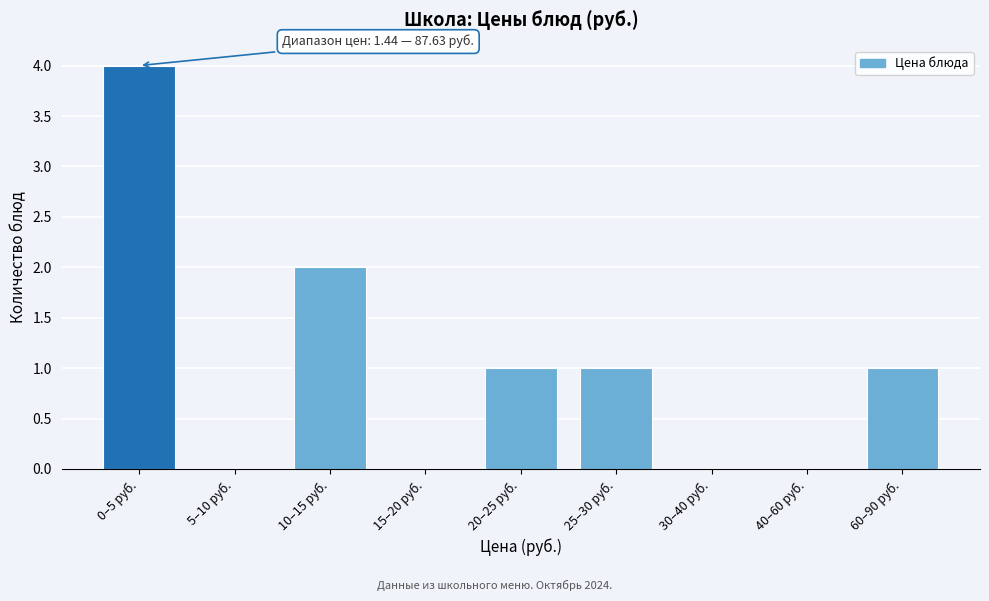

Reading right to left, what are all the values shown in this chart?

60–90 руб.=1	40–60 руб.=0	30–40 руб.=0	25–30 руб.=1	20–25 руб.=1	15–20 руб.=0	10–15 руб.=2	5–10 руб.=0	0–5 руб.=4